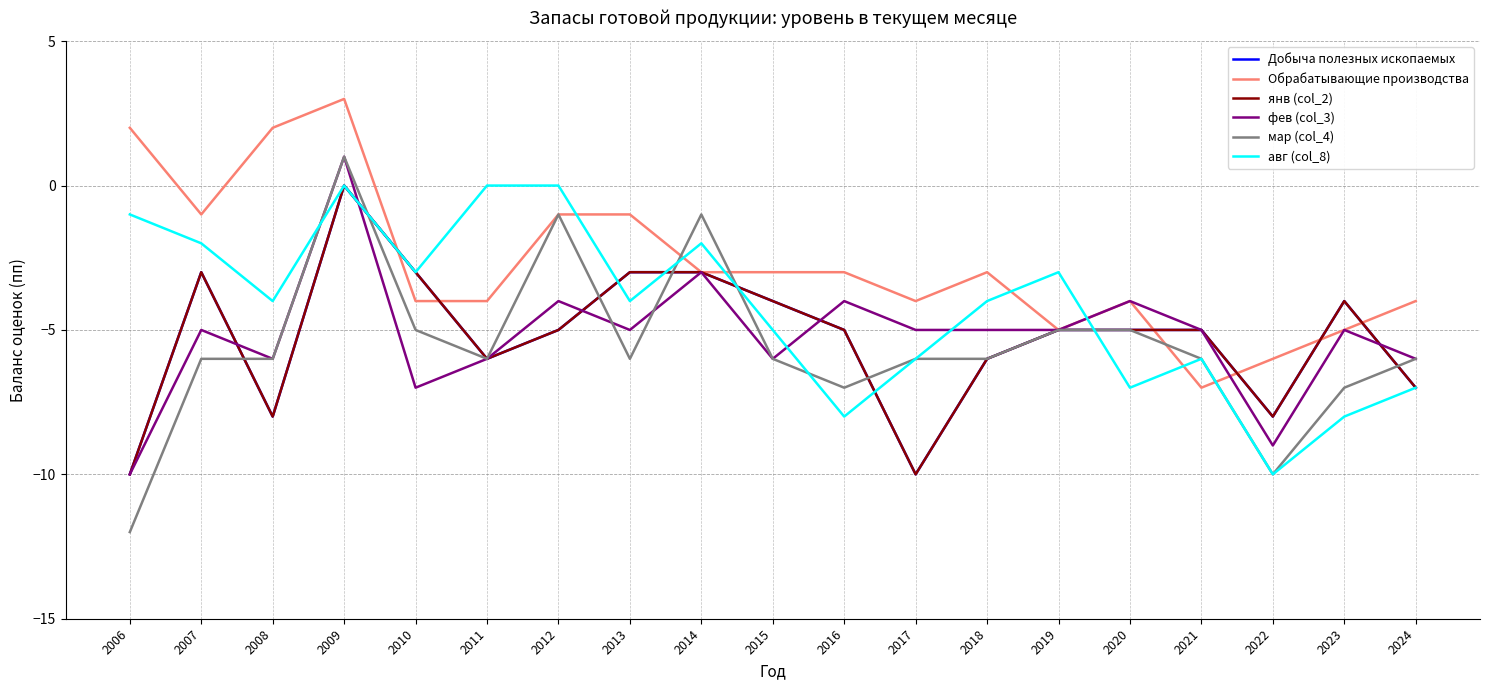

True or false: янв (col_2) has more than 1 points higher than both neighbors.

True